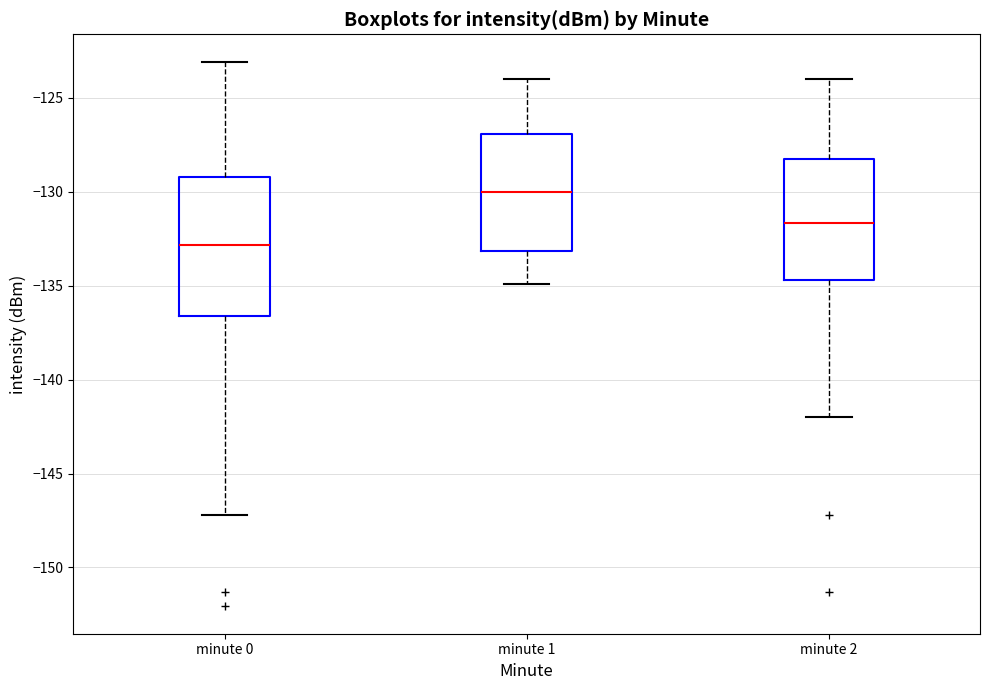

Reading left to right, read every box against the y-axis: the position of its median line, the range the box covers, and the ends of its whiskers. The values are not printed on the chart, so give them approximately, as read against the axis.

minute 0: median -133.0, box -136.5 to -129.0, whiskers -147.0 to -123.0
minute 1: median -130.0, box -133.0 to -127.0, whiskers -135.0 to -124.0
minute 2: median -131.5, box -134.5 to -128.5, whiskers -142.0 to -124.0